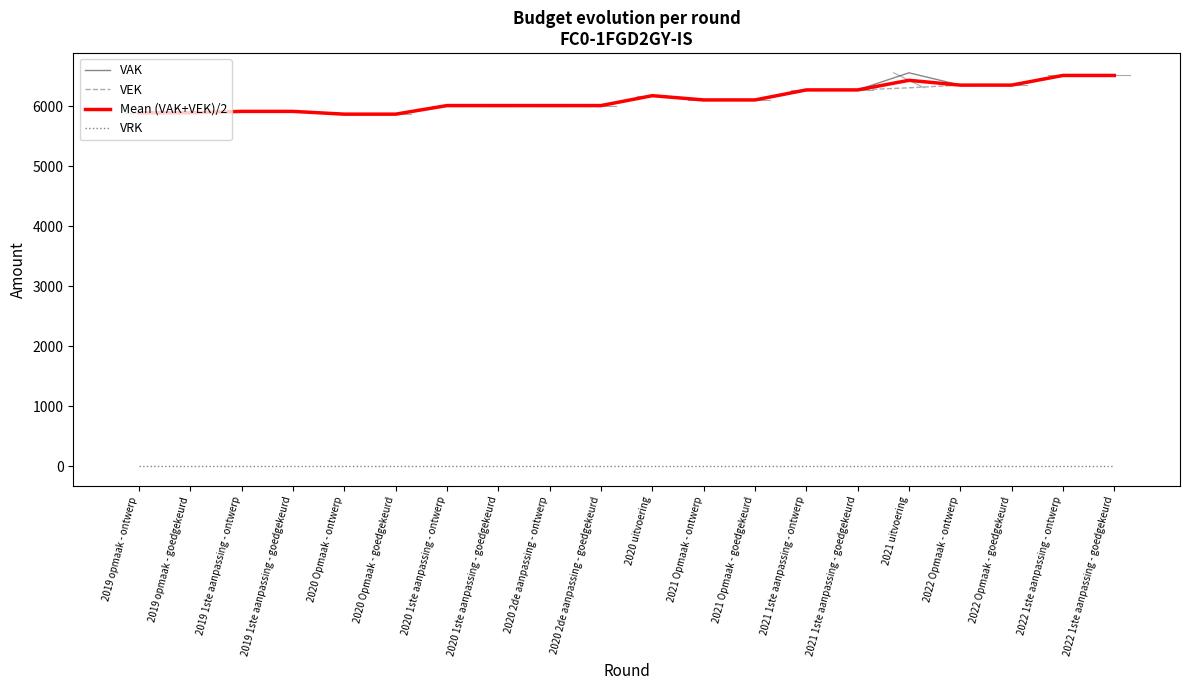

What is the minimum value for VAK?

5868